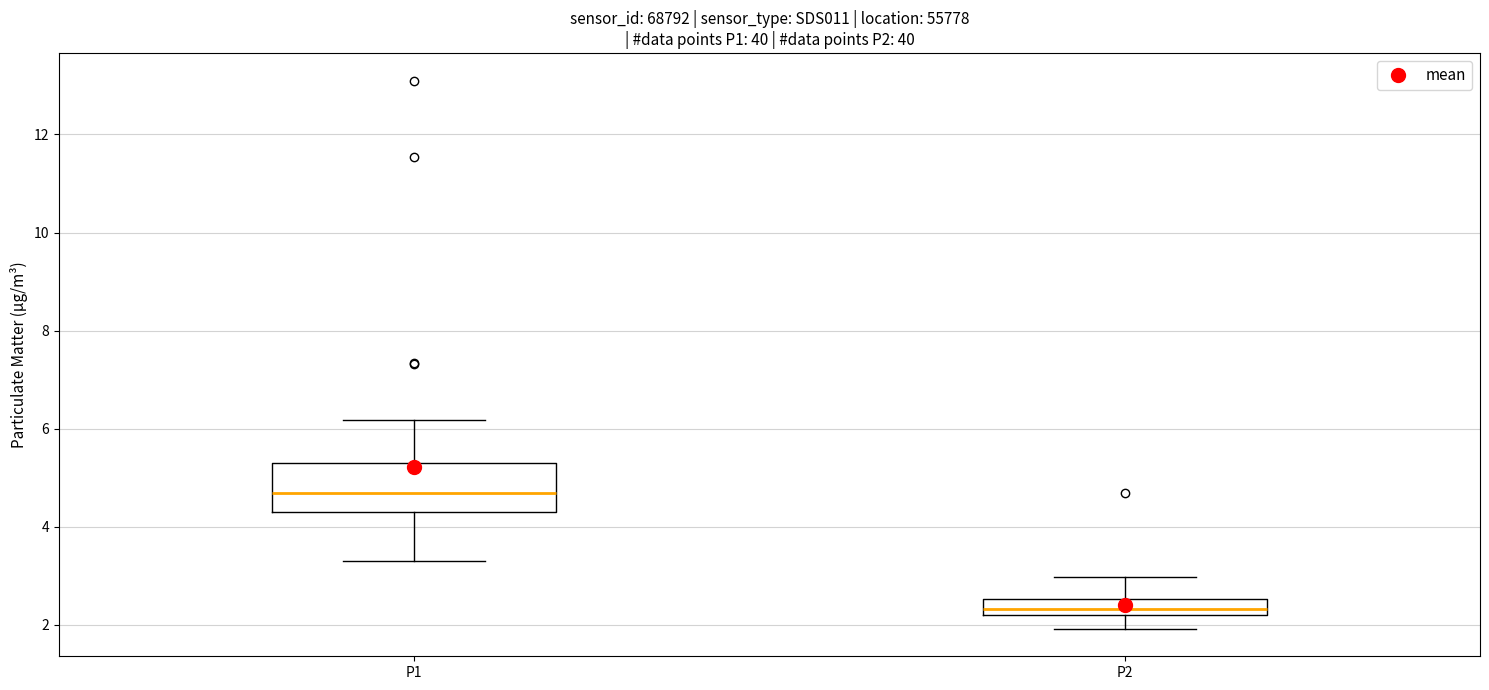

Which box has the lowest median line?

P2